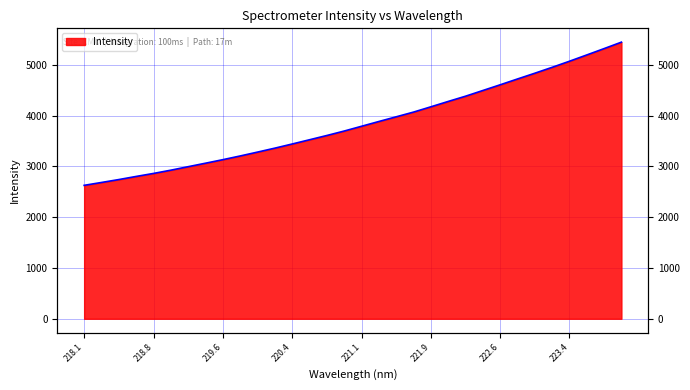

What is the change in value from 221.1174 to 222.8355?

+930.8